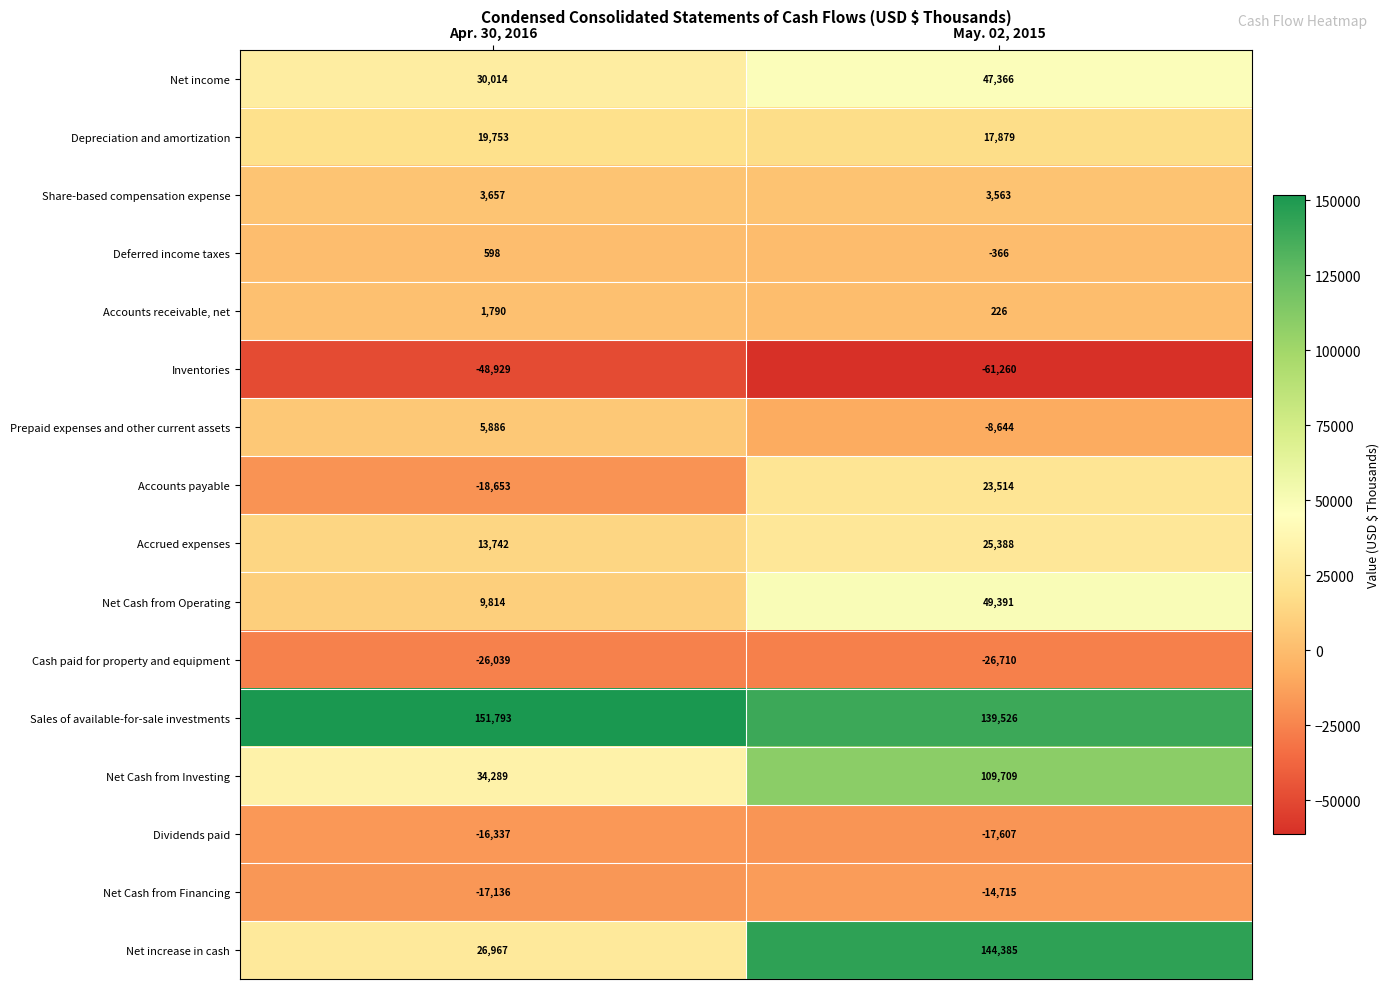

What is the sum of all Dividends paid values?

-33944